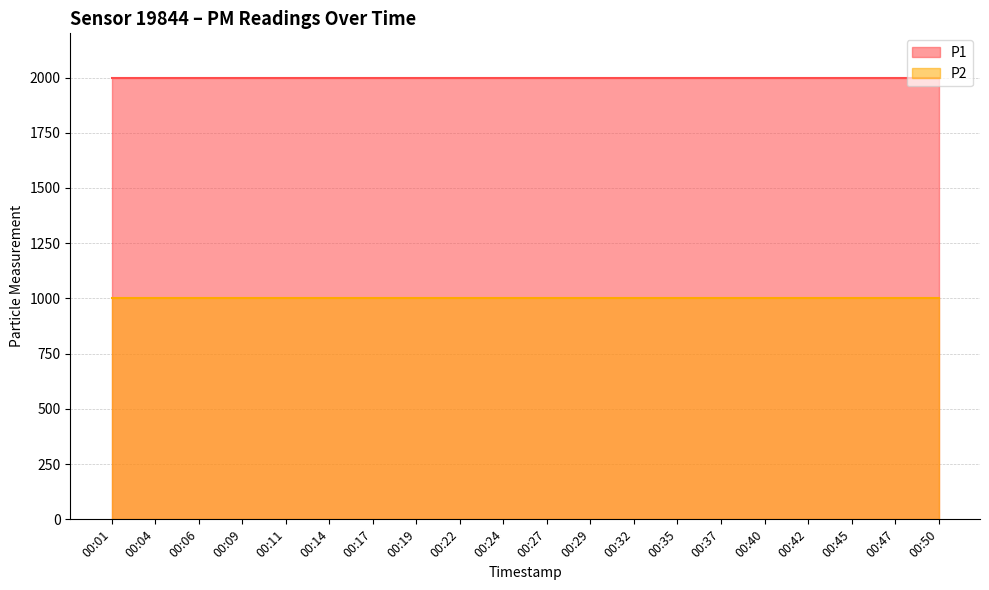

Count the number of data series in this chart.

2